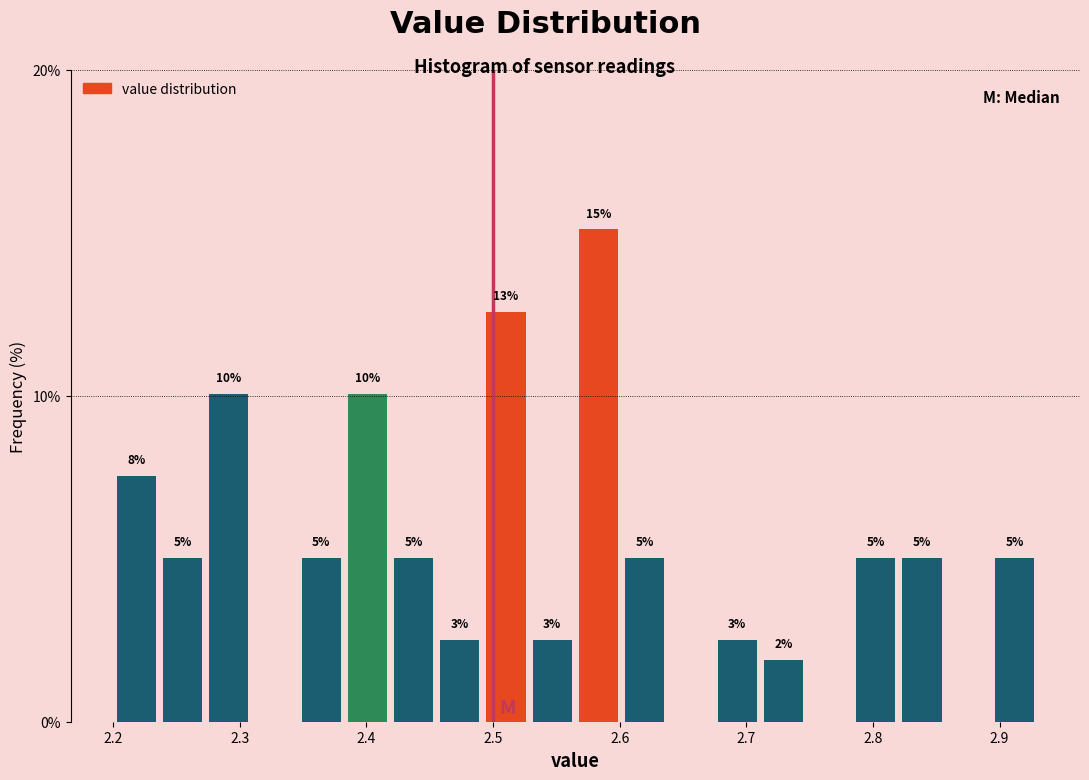

Around what value on the x-axis is the tallest bar? Give the approximate position of its centre, as read against the axis.

2.58